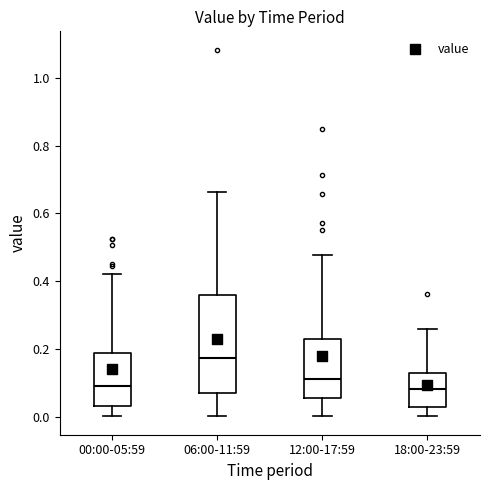

Where is the upper edge of the box for 00:00-05:59 on the y-axis? The values are not printed on the chart, so give them approximately, as read against the axis.

0.18